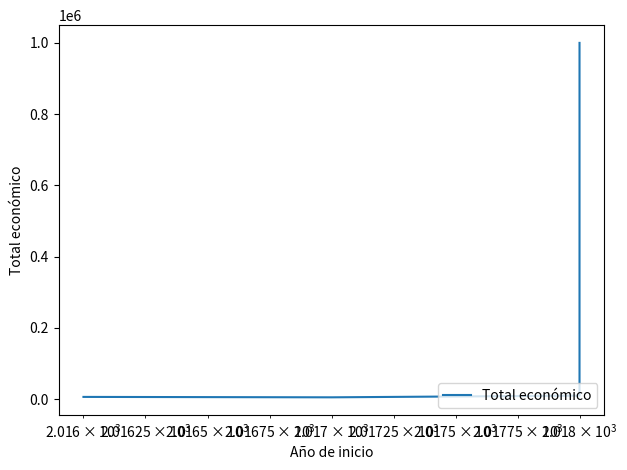

True or false: the data shows 270938 at $\mathdefault{10^{5}}$.

False